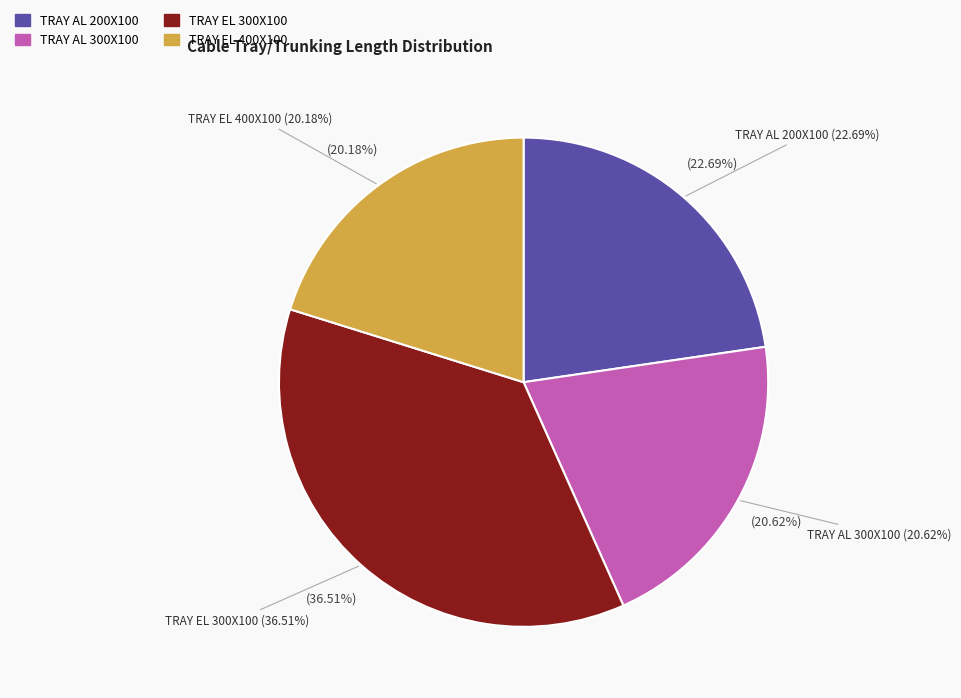

What percentage is the TRAY EL 400X100 slice, to the nearest percent?

20%